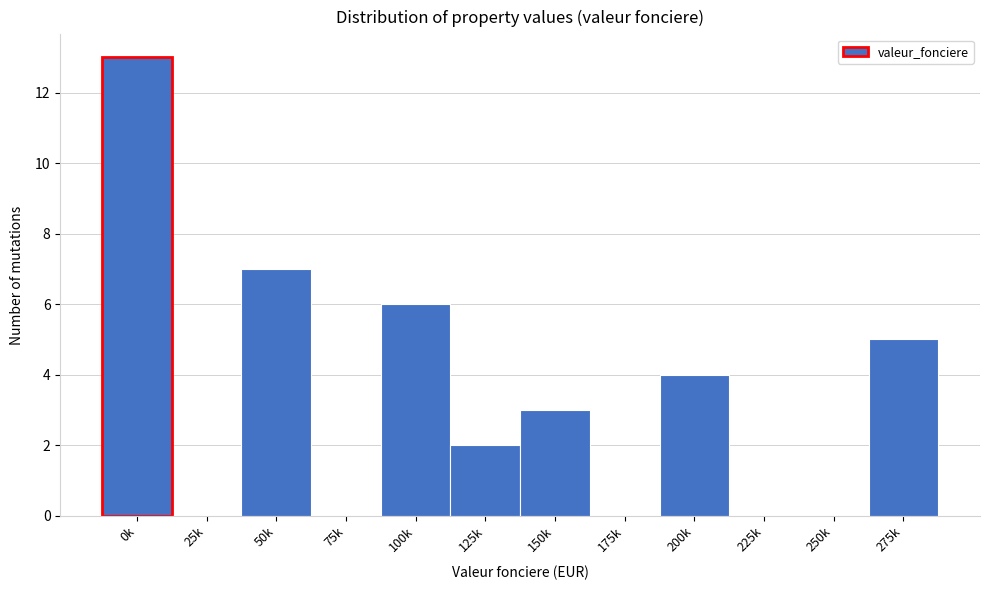

Reading left to right, extract all data points from this chart.

0k=13	25k=0	50k=7	75k=0	100k=6	125k=2	150k=3	175k=0	200k=4	225k=0	250k=0	275k=5